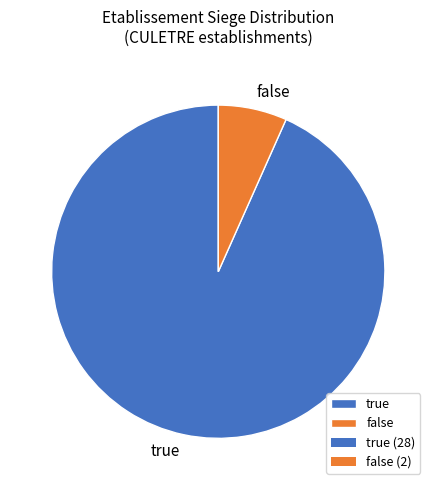

What is the largest slice in the pie chart?

true